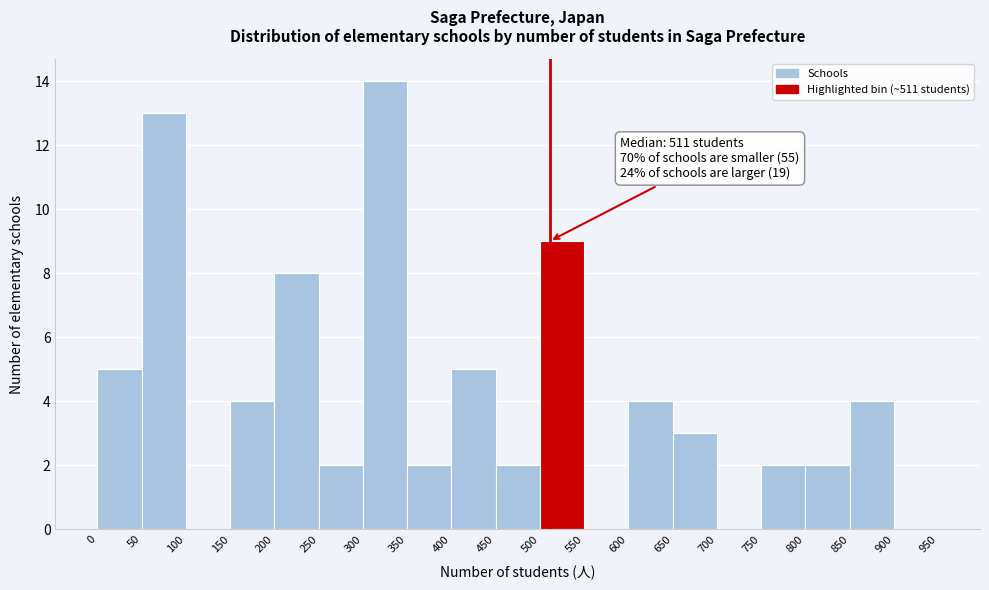

Which range on the x-axis has the tallest bar?

300 to 350